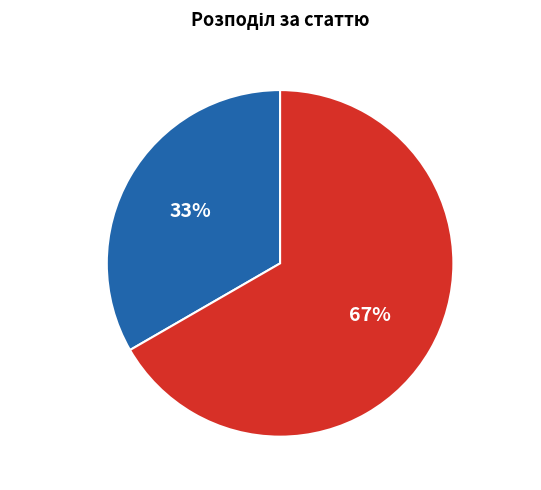

Is there a majority slice in this chart?

Yes